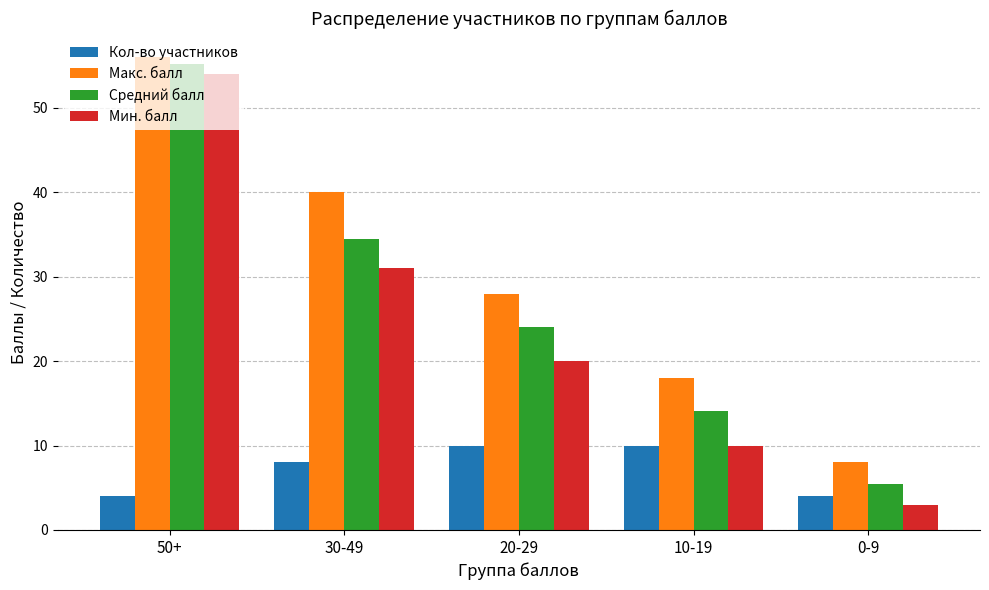

How many Кол-во участников values are between 4 and 10?

5